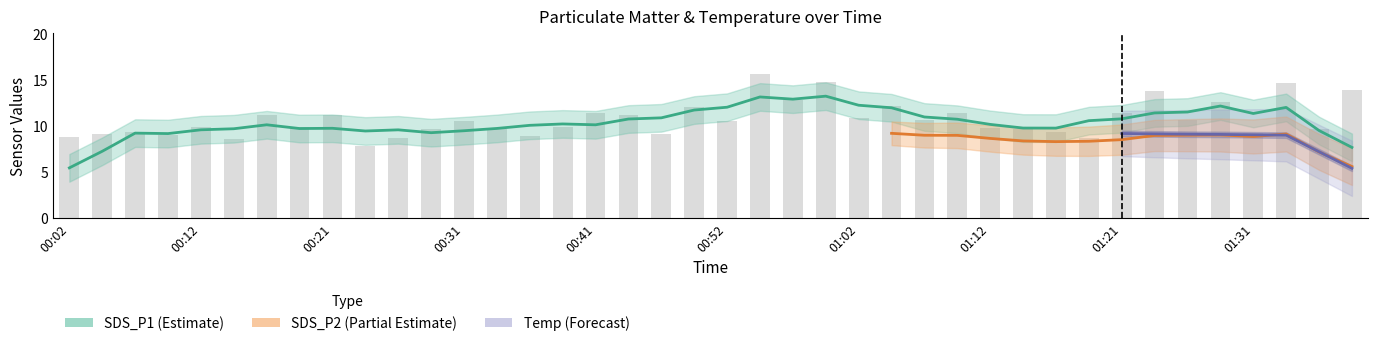

How many groups of bars are there?

40